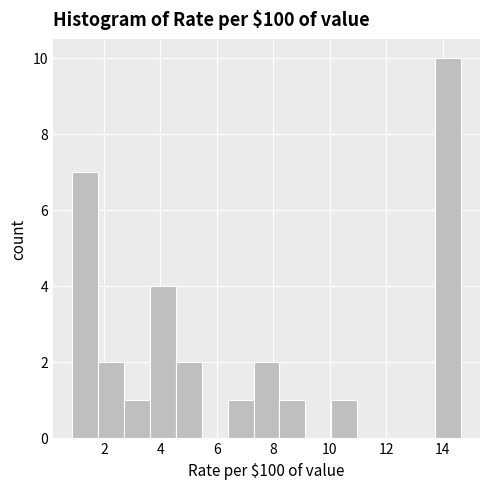

Over which range of the x-axis is the bar tallest?

13.8 to 14.6